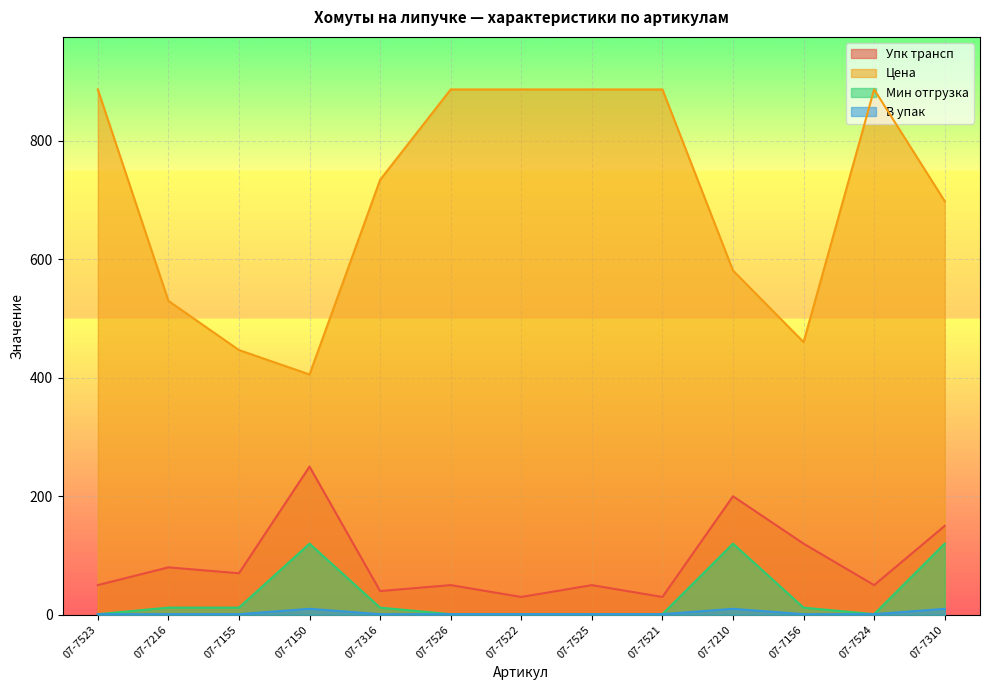

At which label does Цена first exceed 734?

07-7523